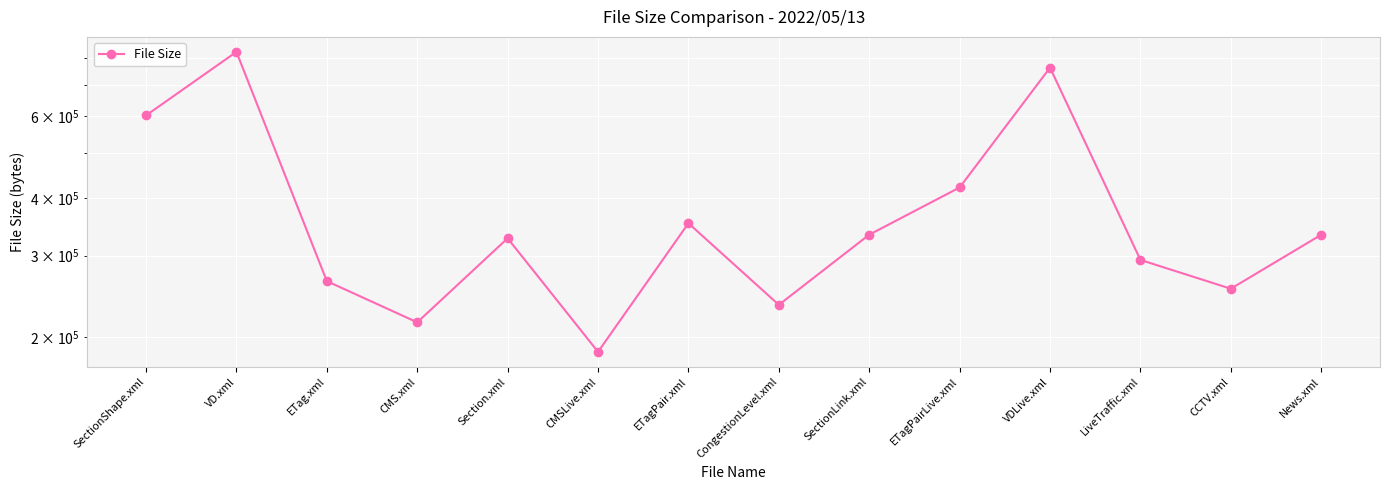

True or false: there are more than 2 points higher than both neighbors.

True